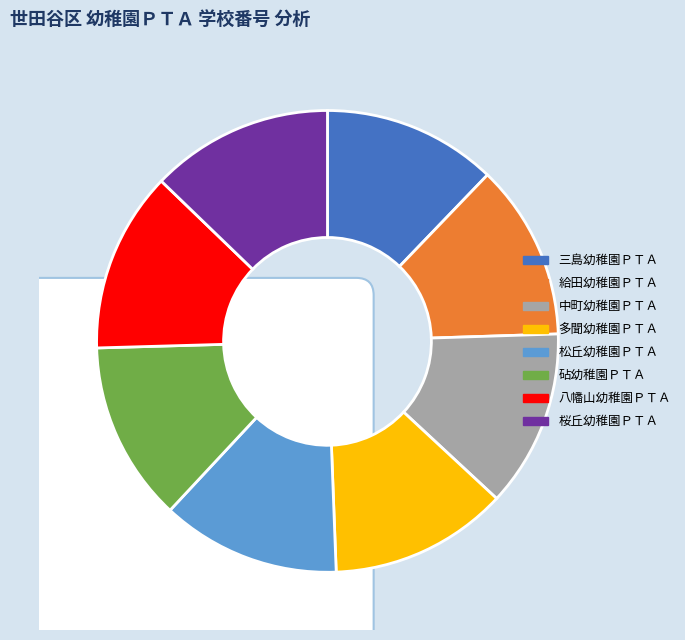

Is it true that 中町幼稚園ＰＴＡ is 23% of the pie?

False